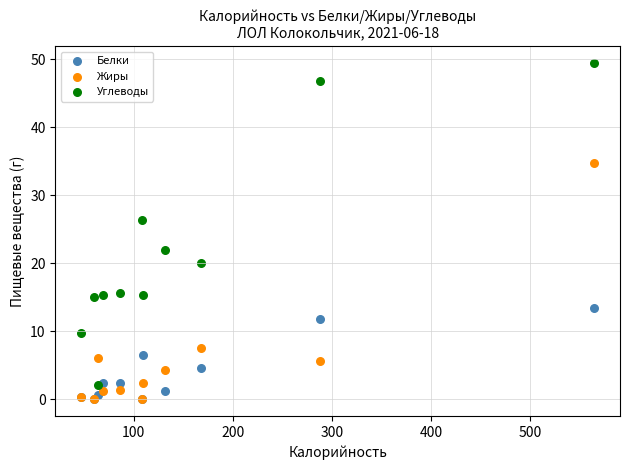

In the Углеводы series, what Y value is closest to 25?

26.4